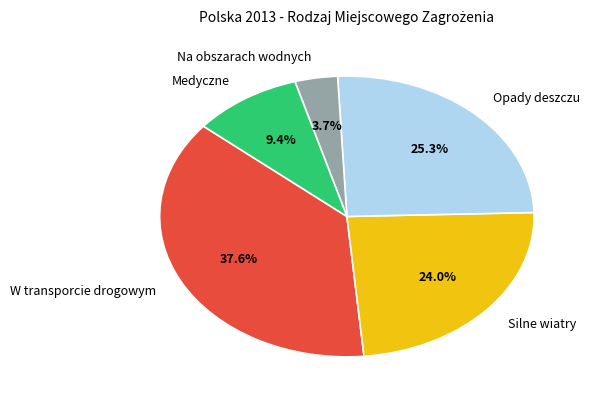

What is the ratio of the value at Opady deszczu to the value at W transporcie drogowym?

0.7